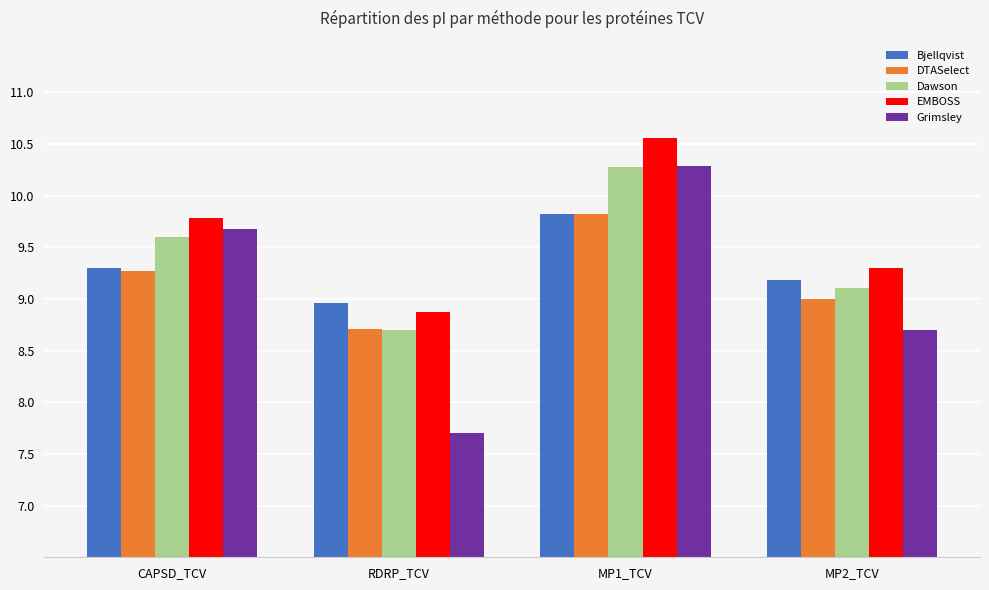

List the series in order of their overall mean, highest first.

EMBOSS, Dawson, Bjellqvist, DTASelect, Grimsley